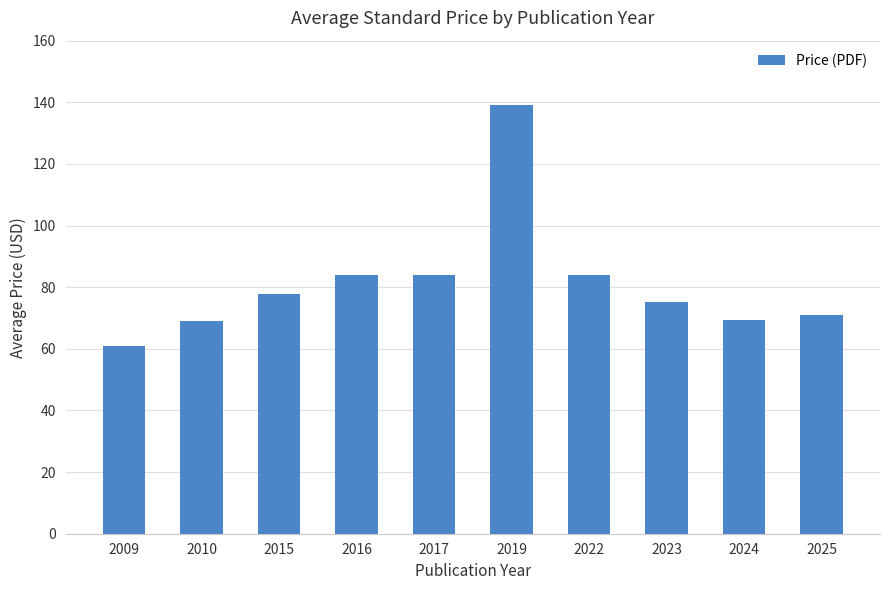

The value at 2017 is 84.0. True or false?

True